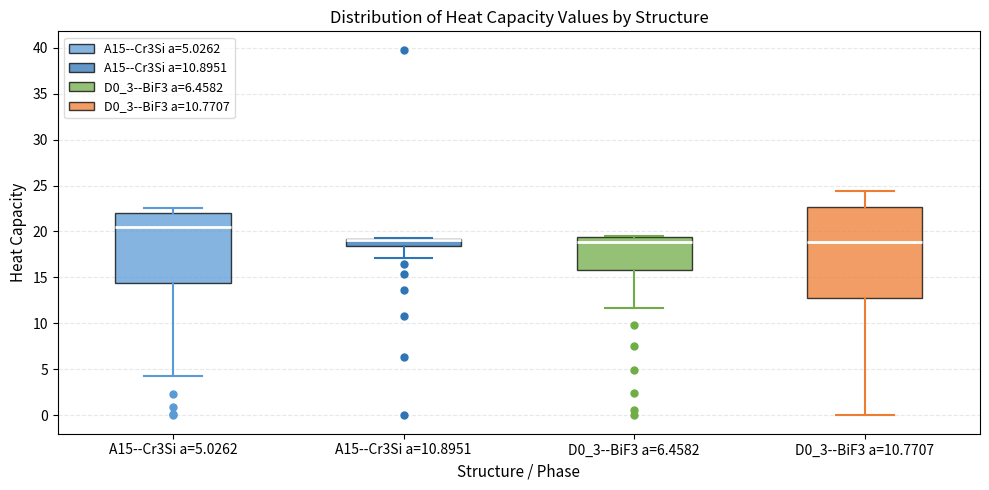

Which box is the tallest, from its lower edge to its upper edge?

D0_3--BiF3 a=10.7707